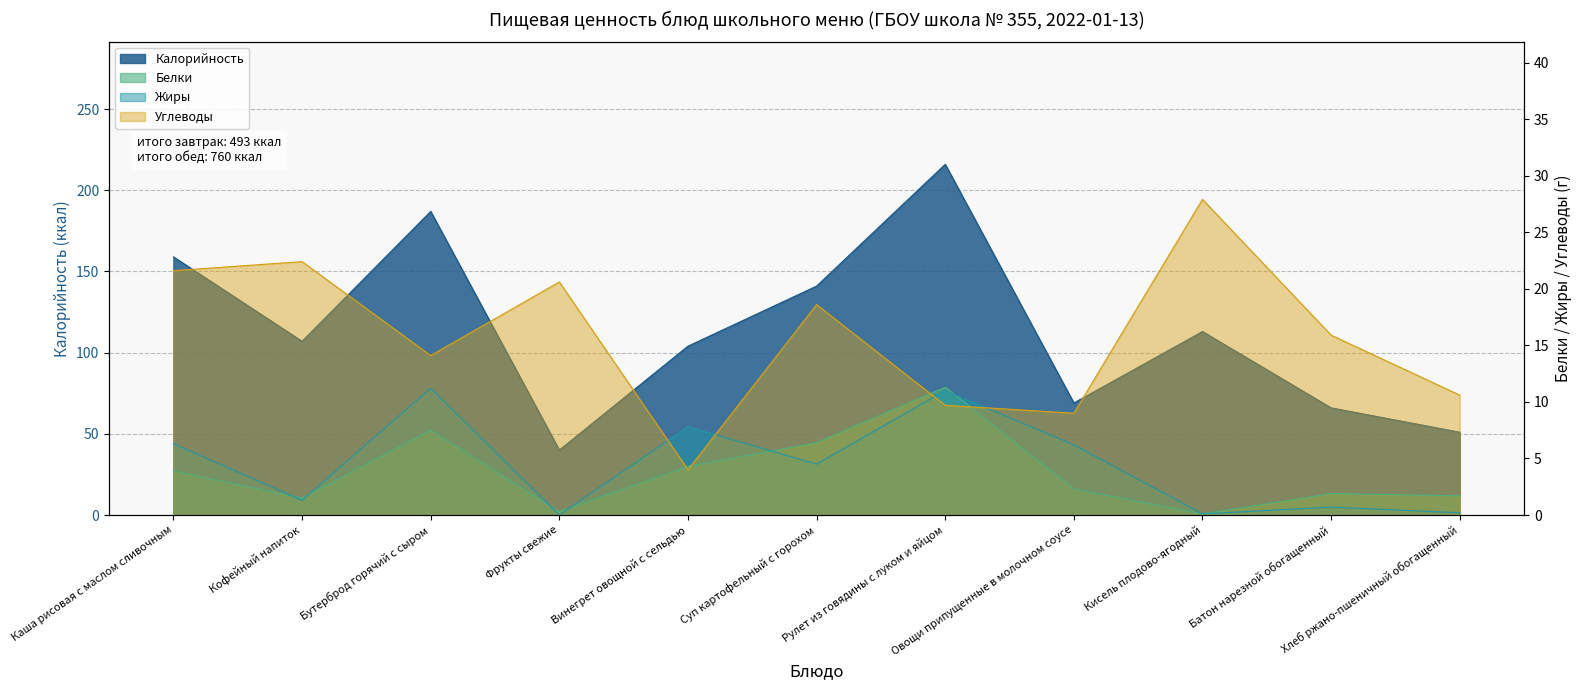

What is the highest value of the Белки series?

11.3